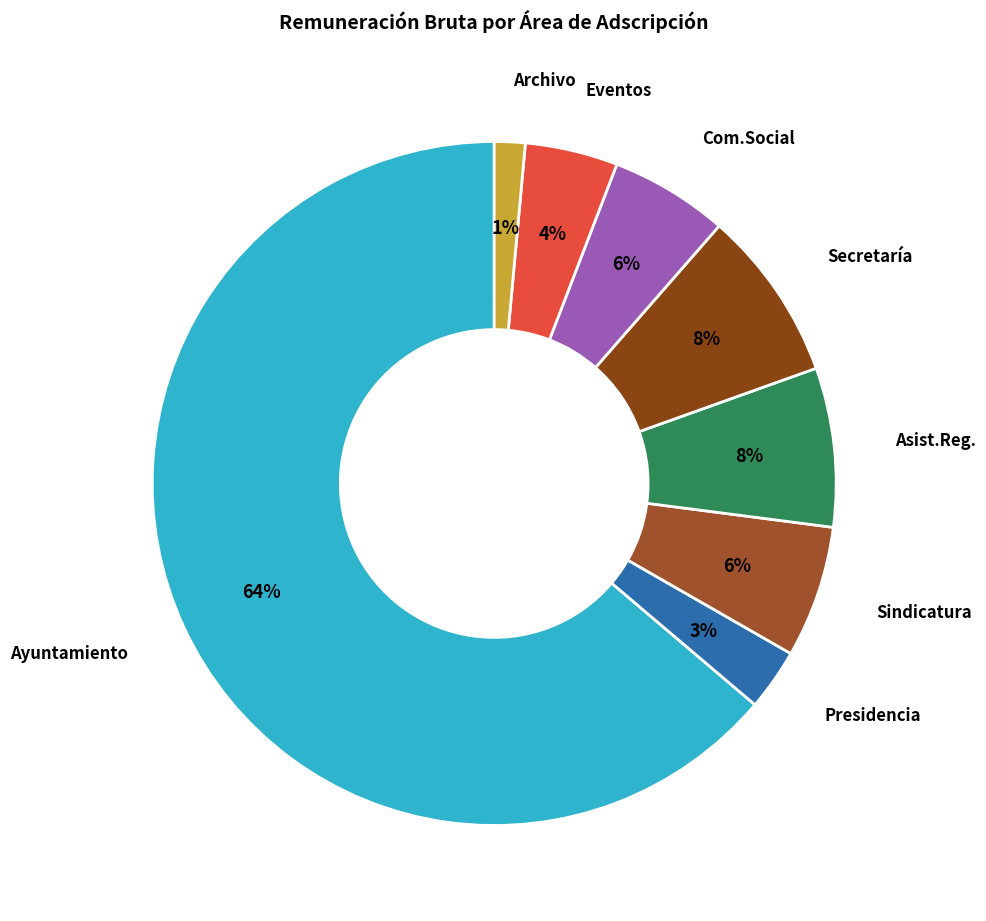

How many slices are in this pie chart?

8